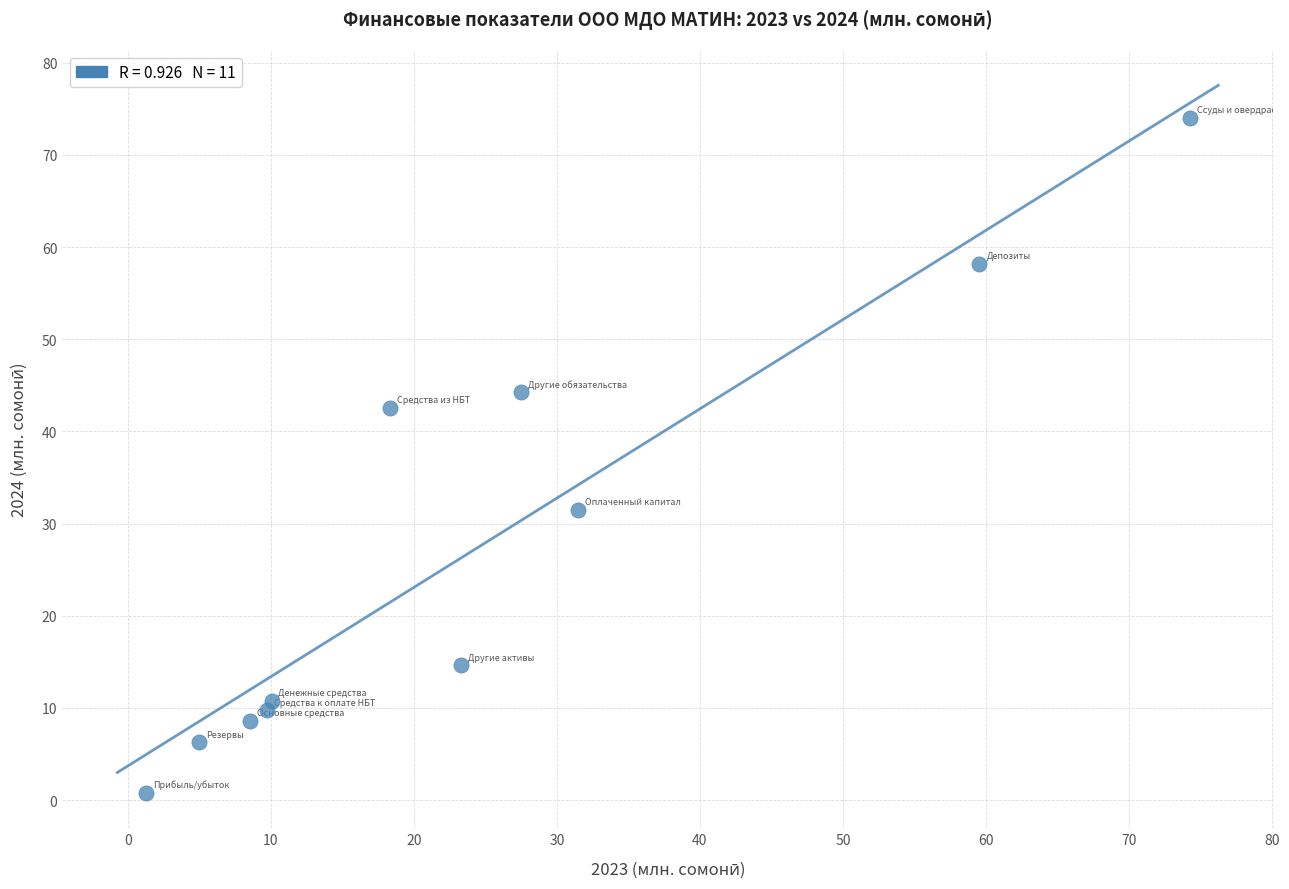

What is the range of Y values (max minus min)?

73.3